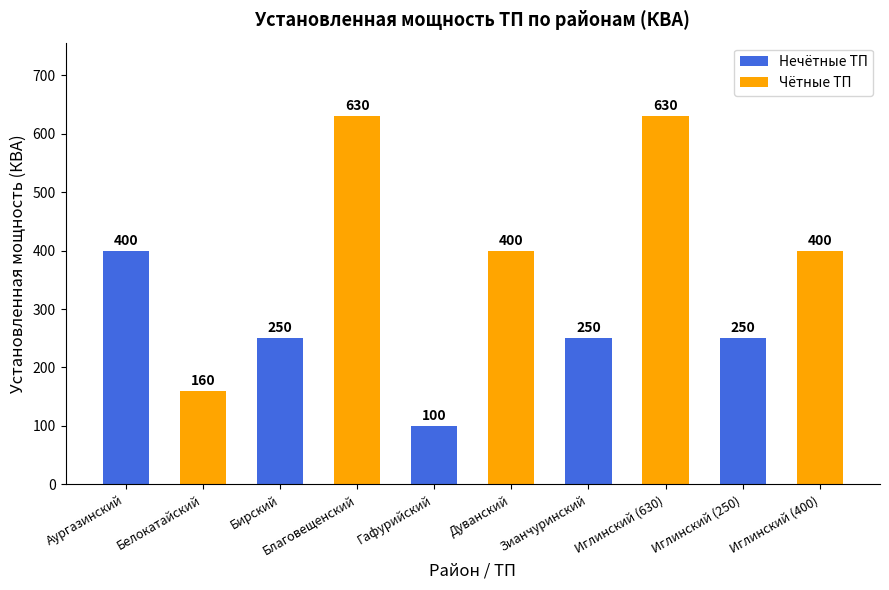

At which category does the chart reach its minimum across all series?

Гафурийский